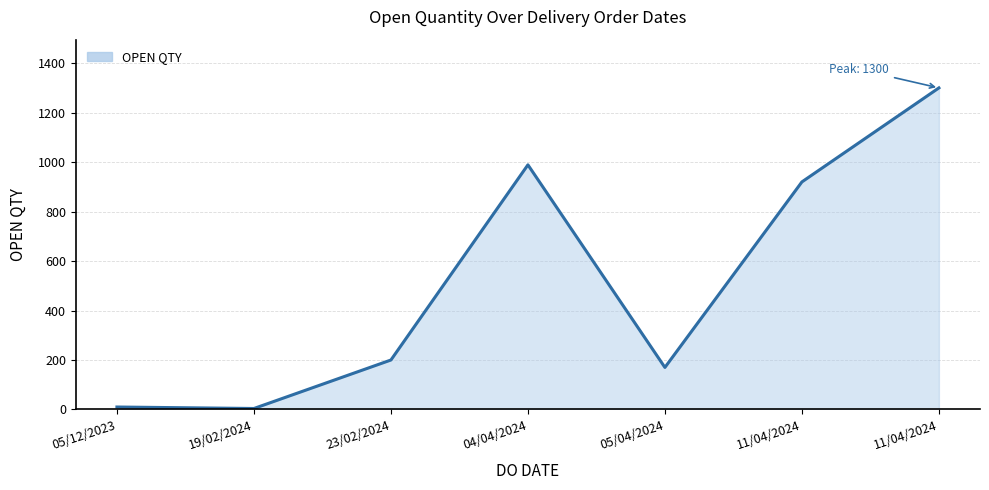

At which label does the data first exceed 200?

04/04/2024